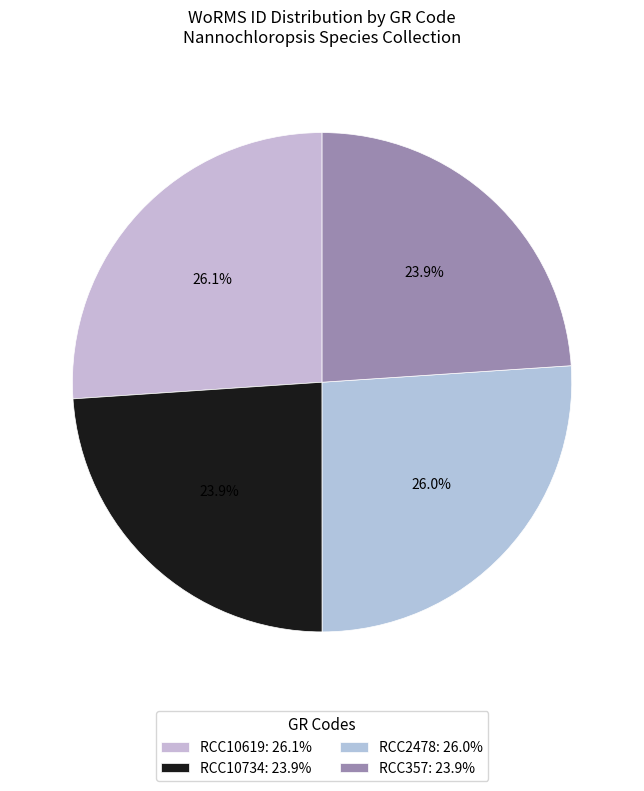

Which slice is the largest?

RCC10619